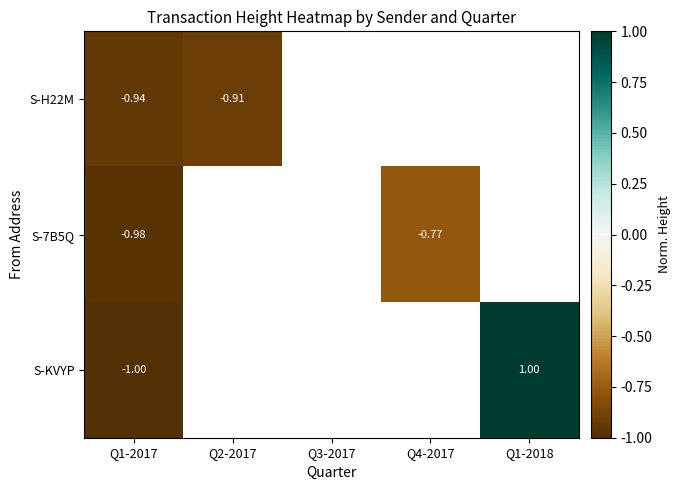

At which label does S-7B5Q reach its minimum?

Q1-2017